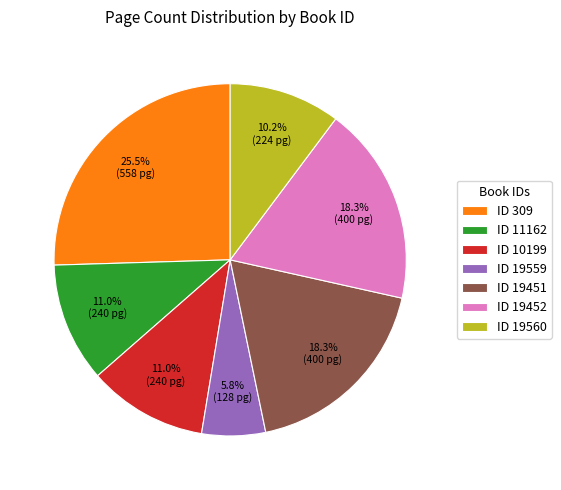

Which has a higher value, ID 10199 or ID 19451?

ID 19451